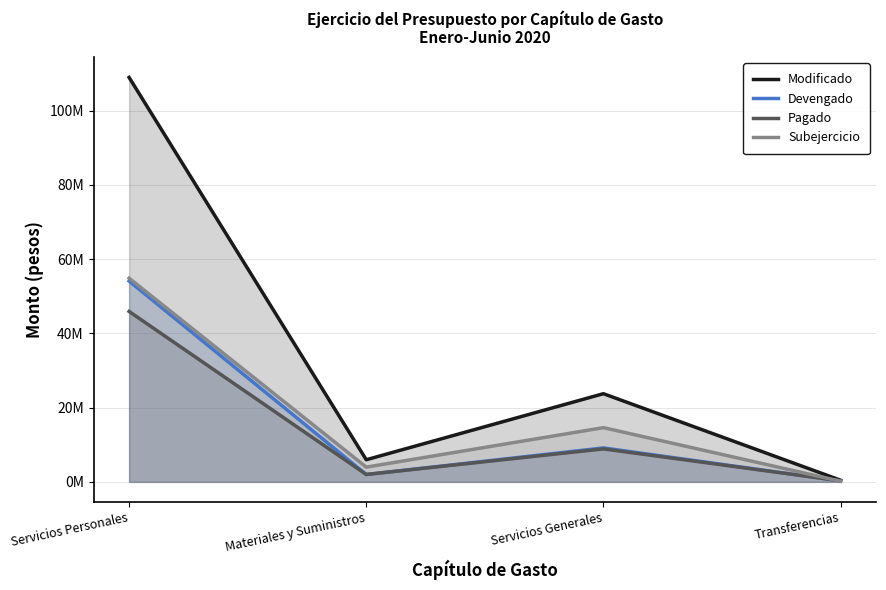

Rank the series at Materiales y Suministros from lowest to highest value.

Pagado, Devengado, Subejercicio, Modificado